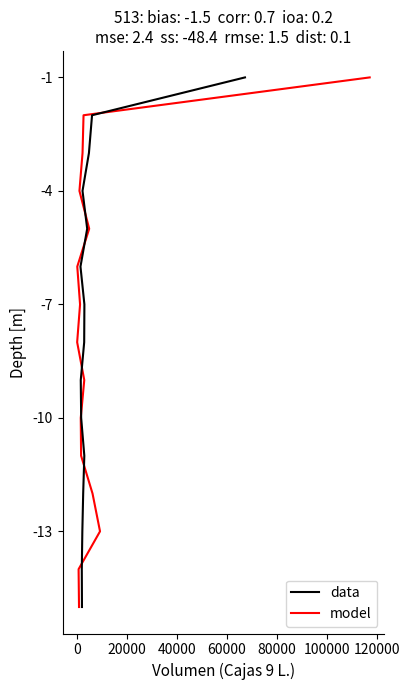

The value of data at 120000 is -13. True or false?

False